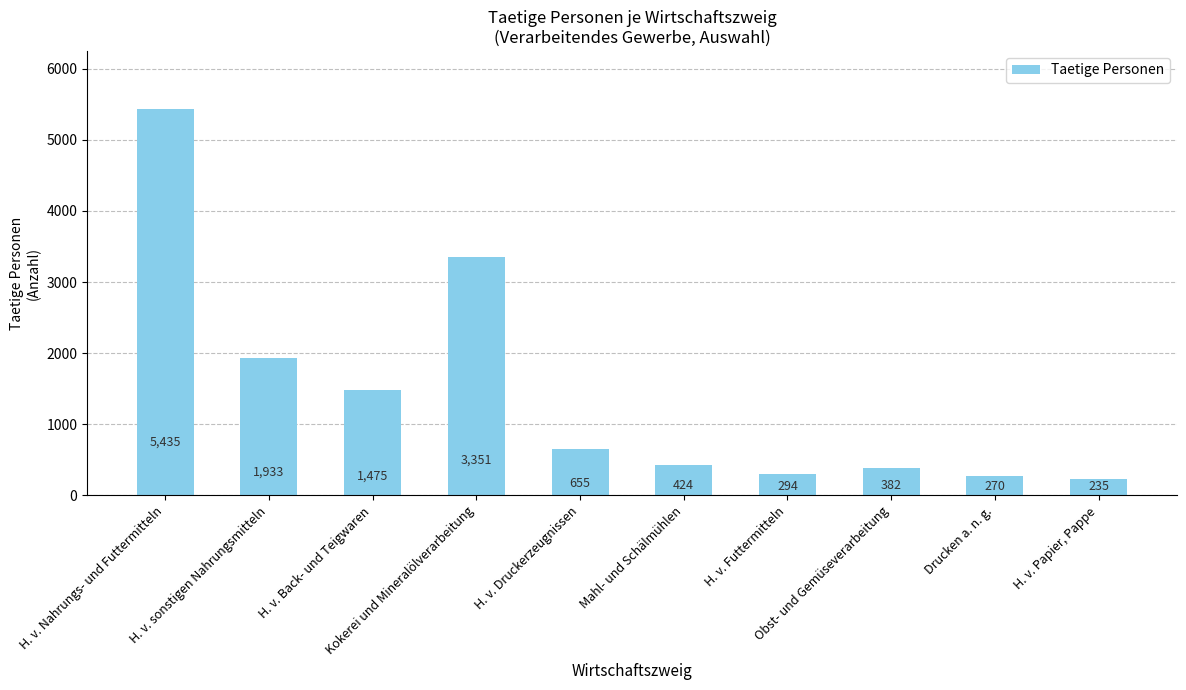

Where does the data first go above 655?

H. v. Nahrungs- und Futtermitteln